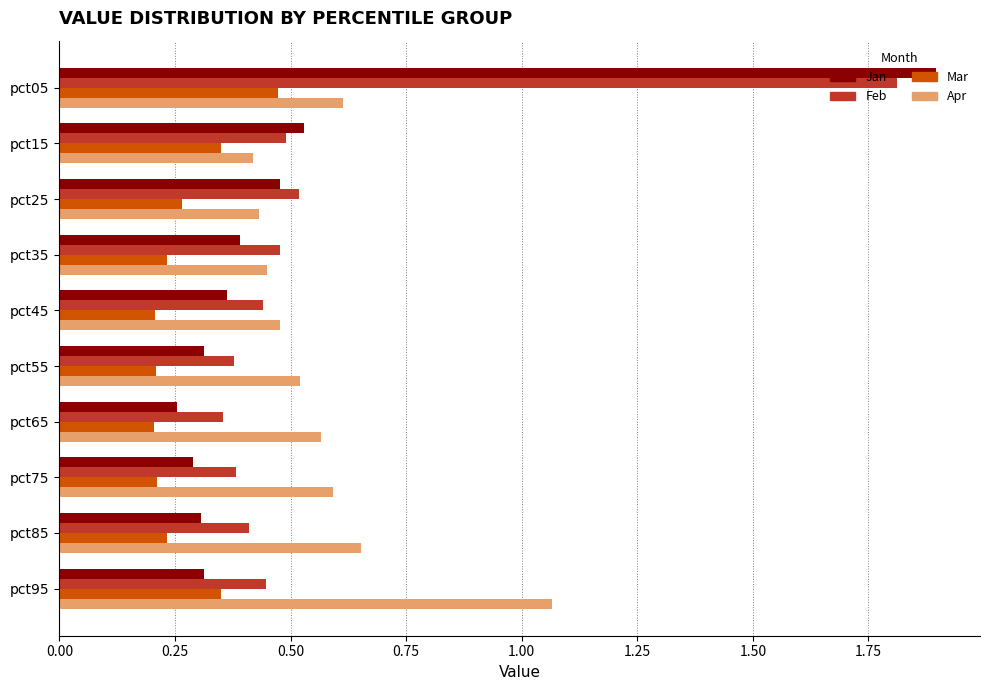

At how many categories does at least one series exceed 0?

10